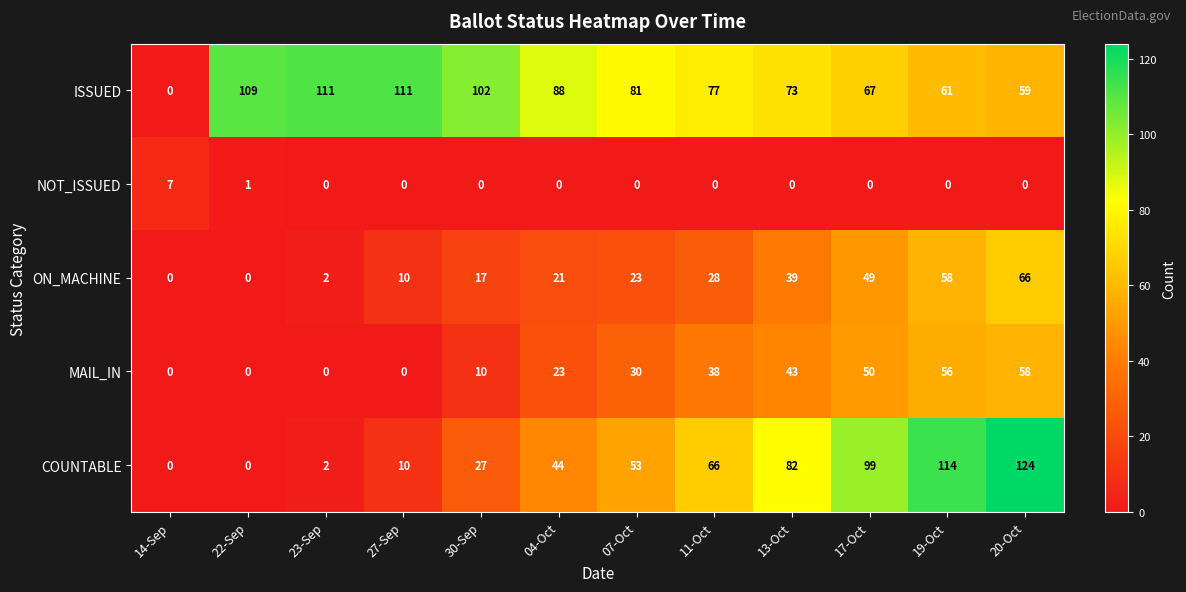

What is the difference between the MAIL_IN values at 20-Oct and 14-Sep?

58